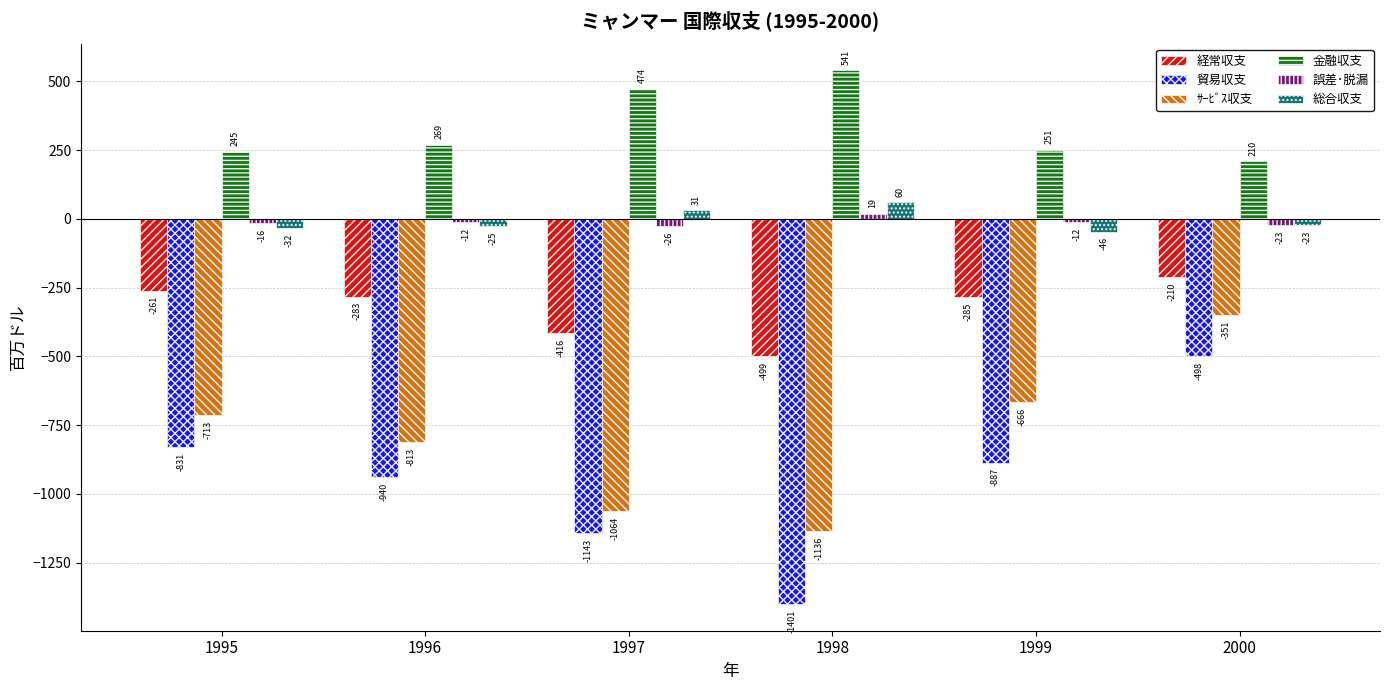

What is the value of the 経常収支 bar at the 3rd from the left?

-415.9